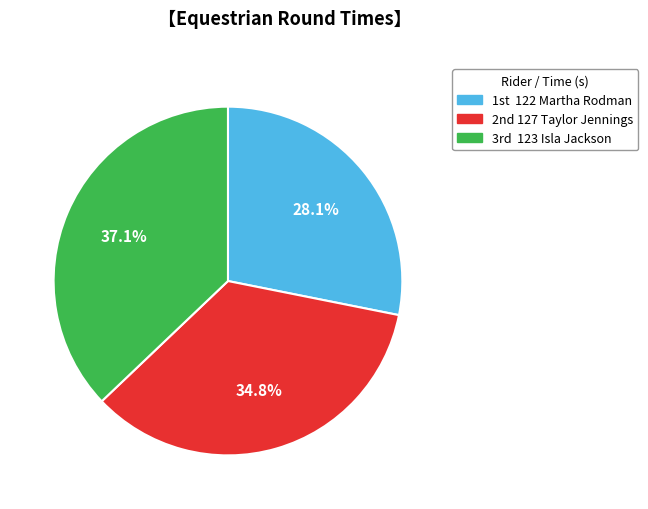

Does any single category account for the majority?

No